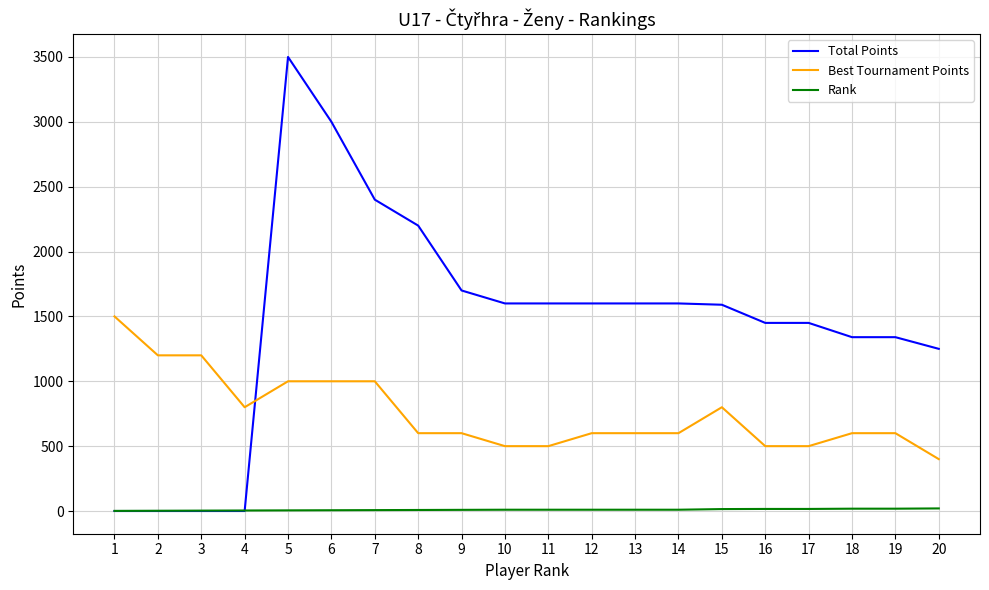

List the series in order of their peak value, lowest first.

Rank, Best Tournament Points, Total Points